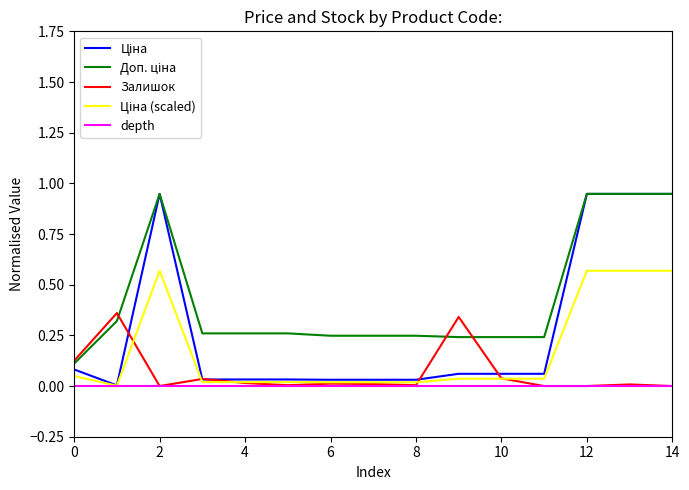

How many lines are shown in the chart?

5